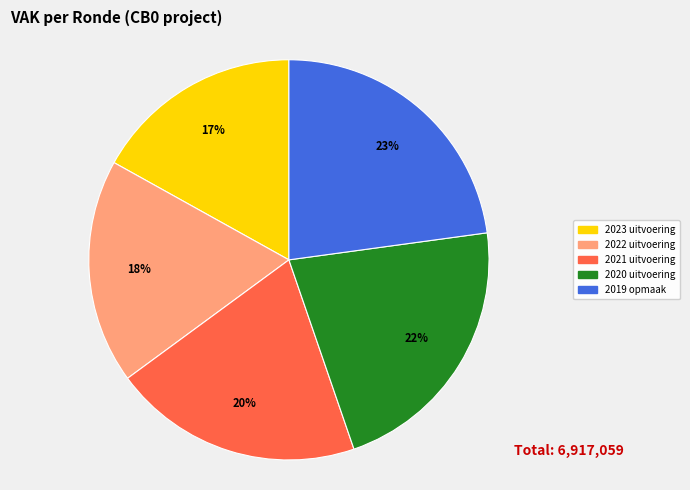

Is it true that 2019 opmaak is 23% of the pie?

True